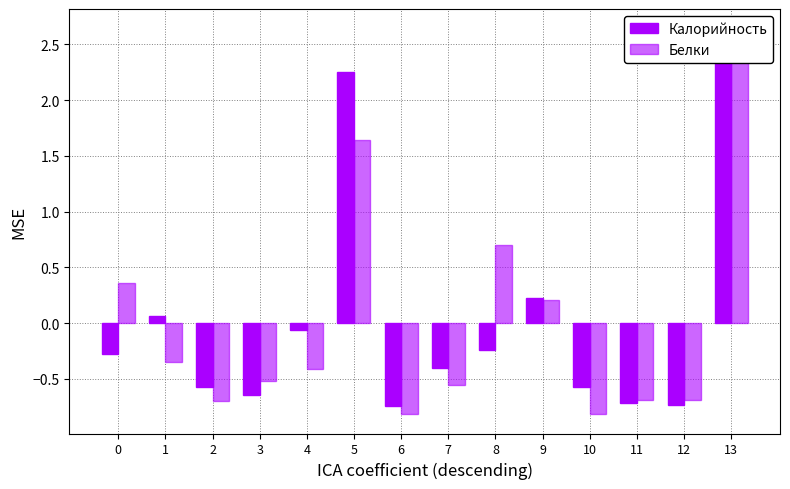

What are all the series names shown in the legend?

Калорийность, Белки